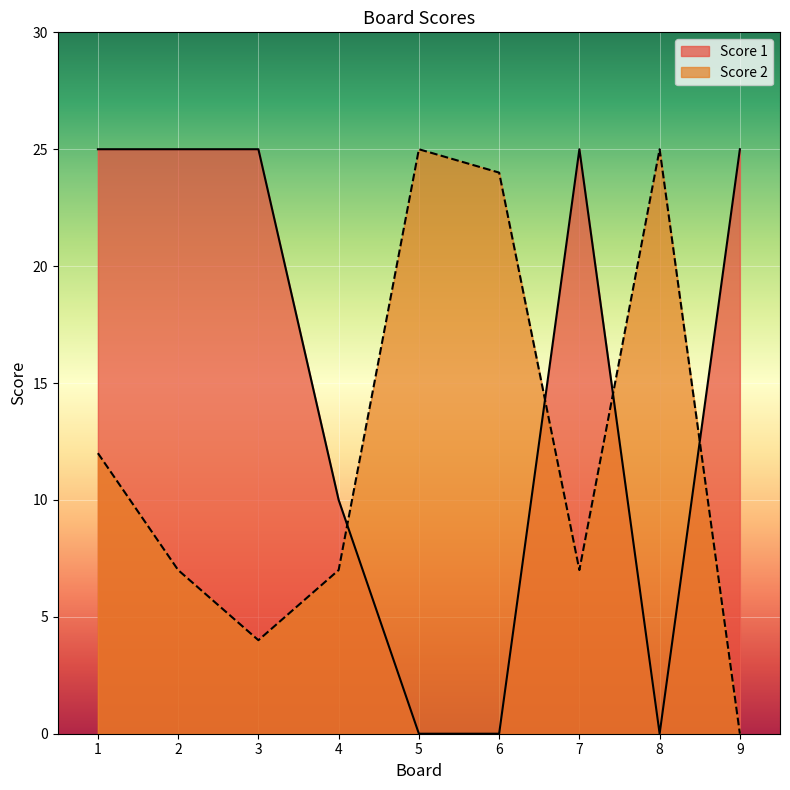

Rank the series by their average value, from lowest to highest.

Score 2, Score 1